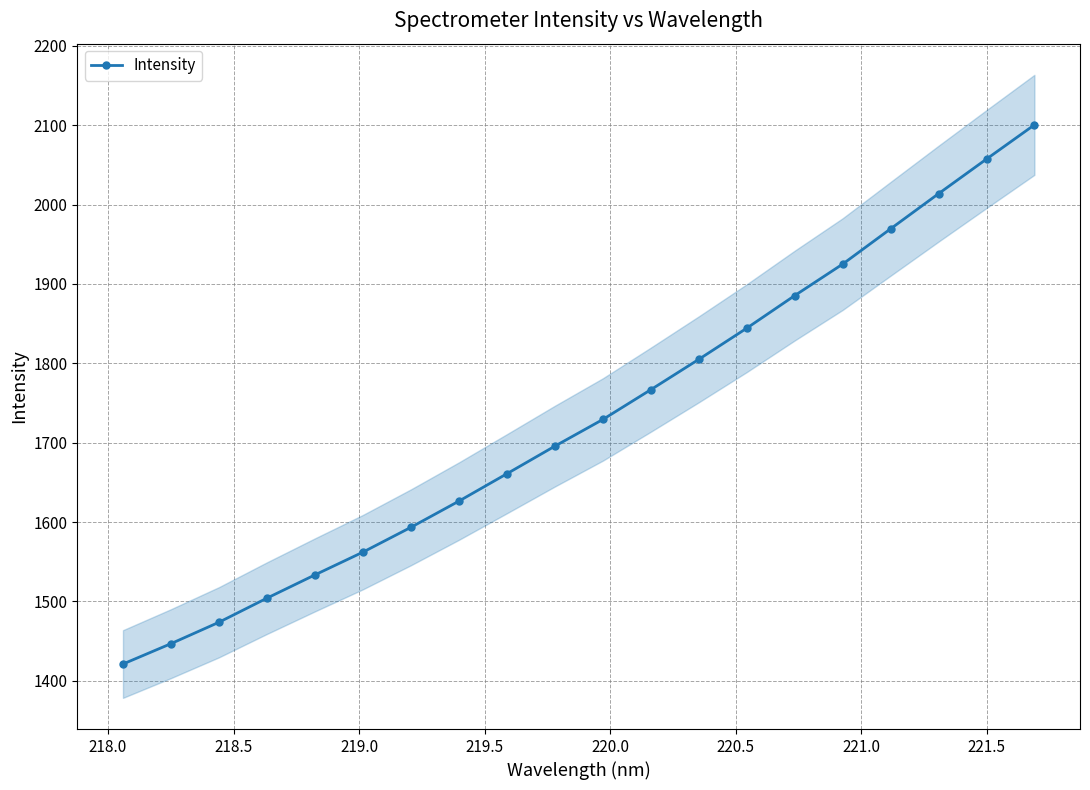

What is the value of the Intensity point at the 6th from the left?

1562.2